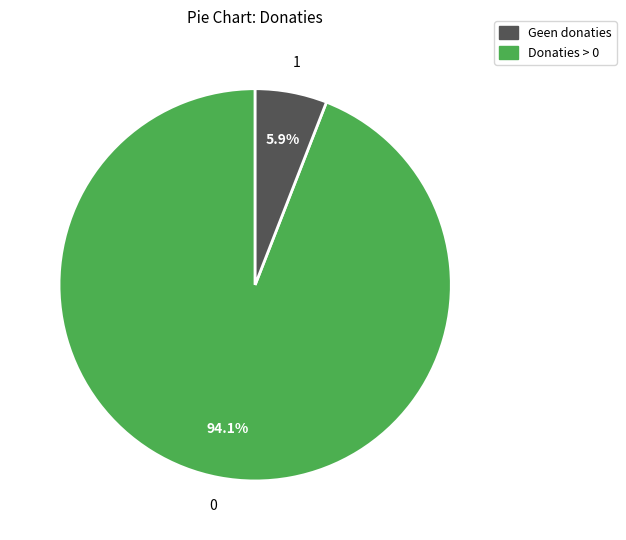

Does any single category account for the majority?

Yes